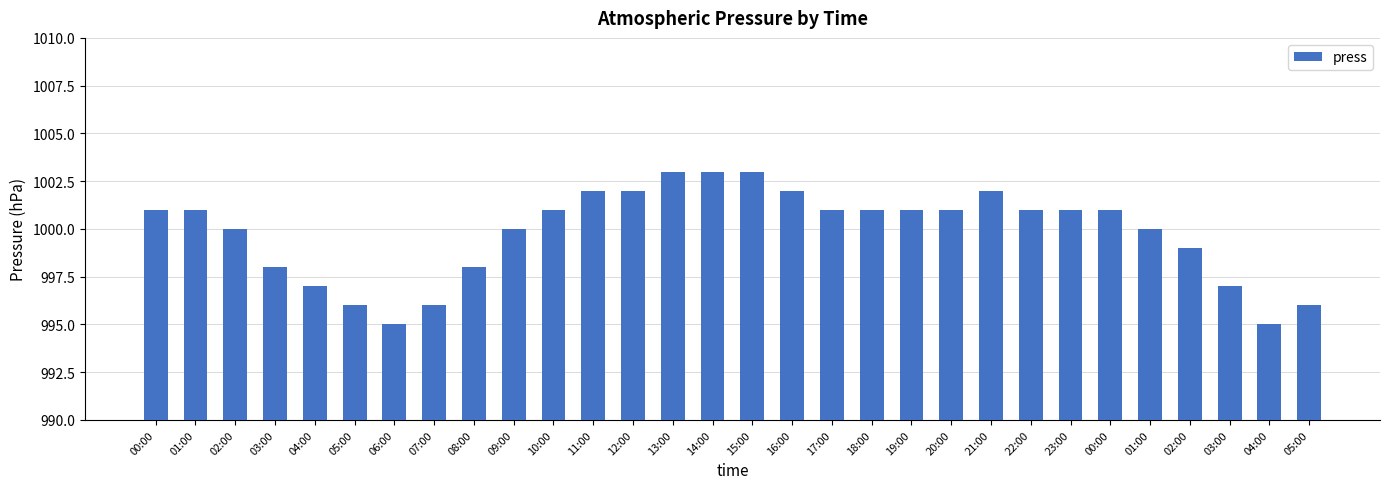

True or false: the data shows 995 at 06:00.

True